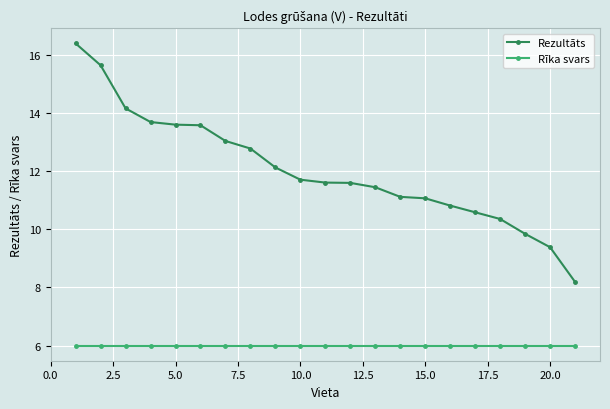

Does the chart have visible grid lines?

Yes